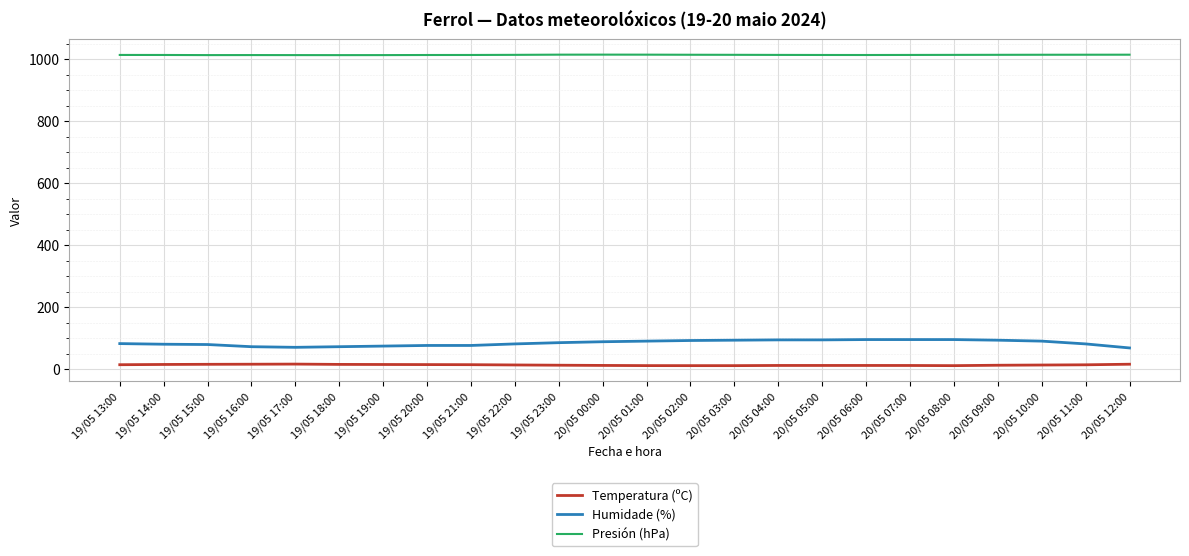

The value of Presión (hPa) at 20/05 12:00 is 1014.9. True or false?

True